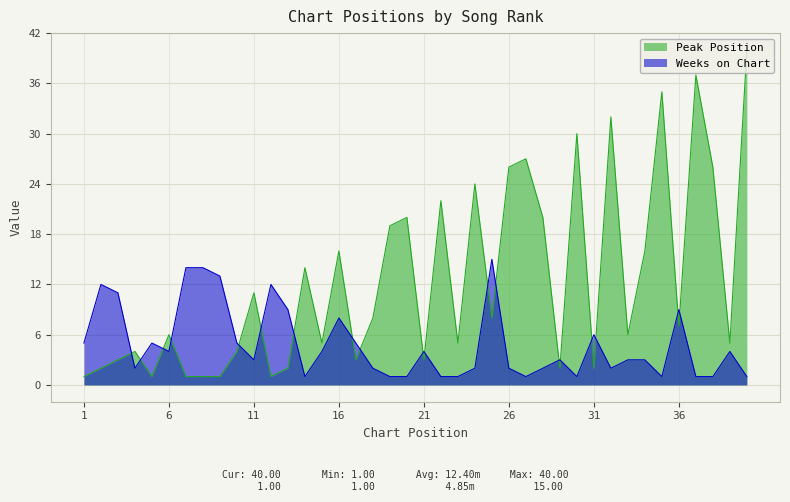

What is the spread (max minus min) of values at 34?

13